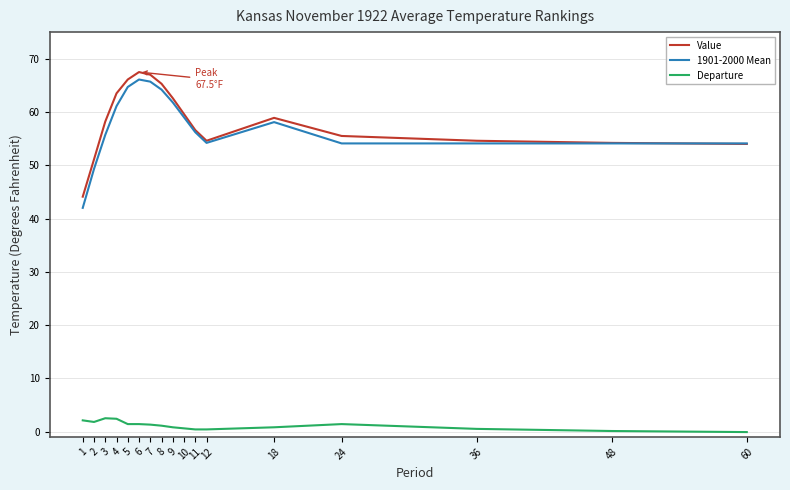

Is the value of 1901-2000 Mean at 3 greater than the value of Value at 9?

No